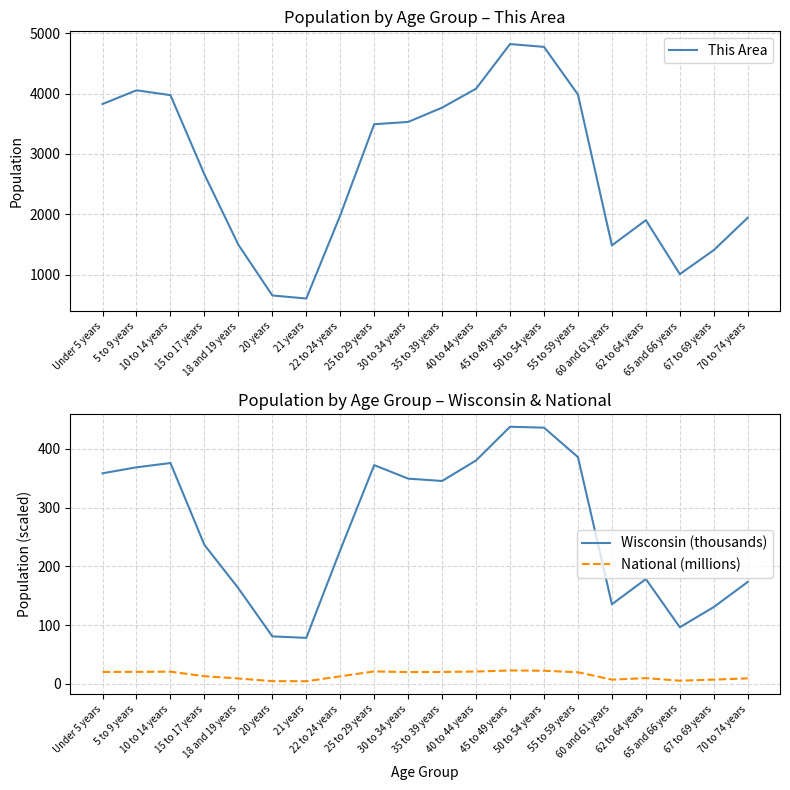

At how many categories does at least one series exceed 4750?

2